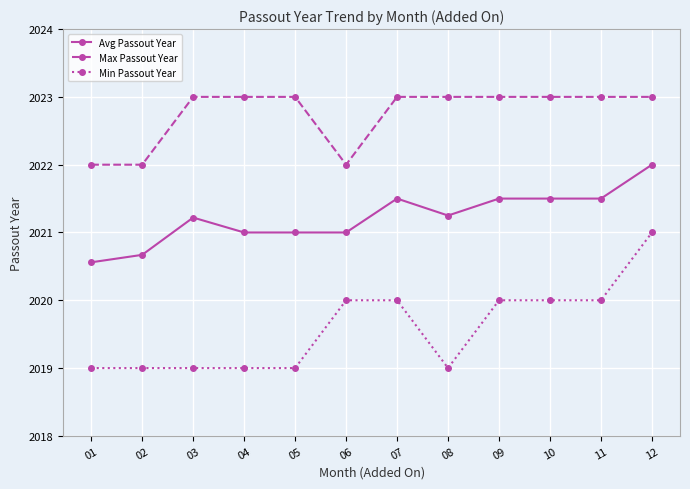

What is the difference between the highest and lowest values at 05?

4.0